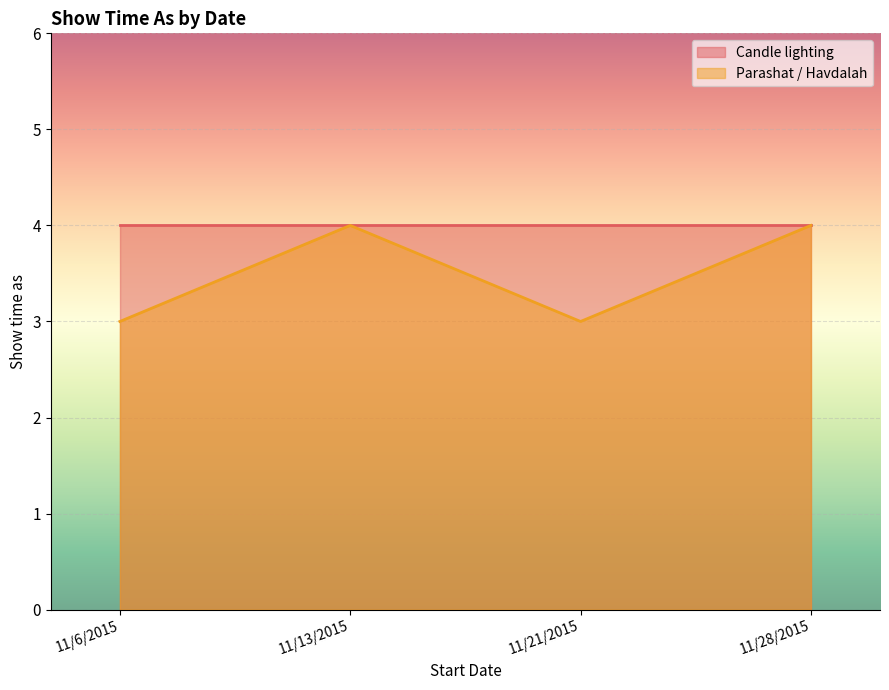

Approximately how many times larger is the value at 11/21/2015 compared to 11/13/2015?

0.8